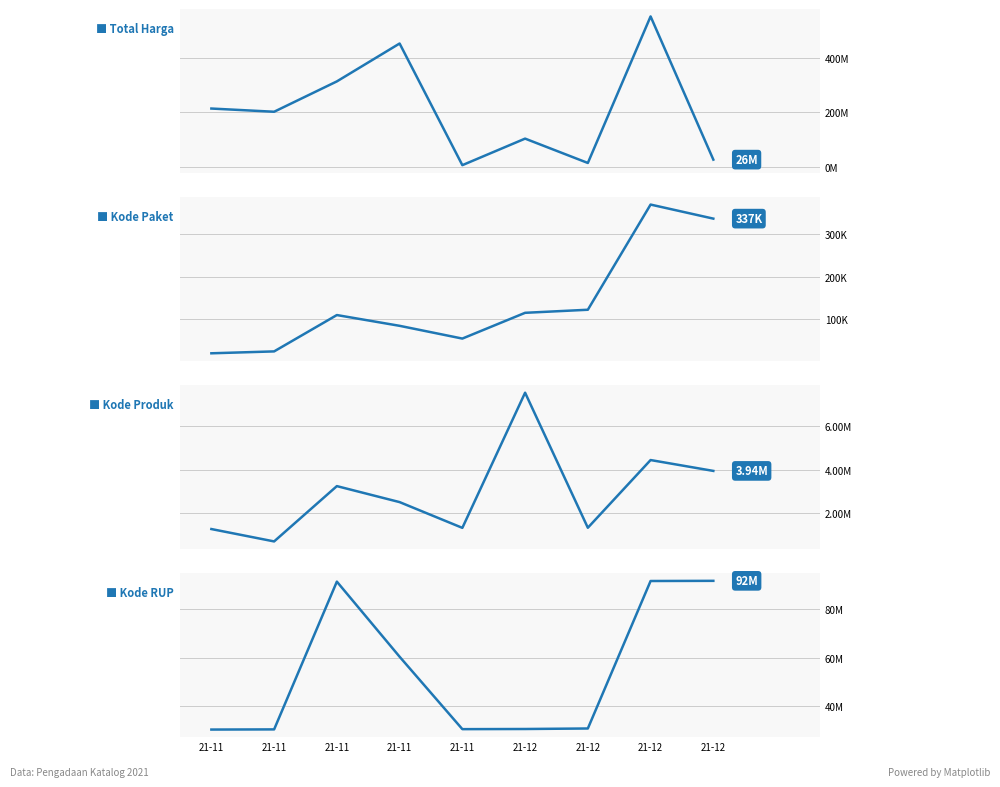

How many interior local valleys does the Kode RUP series have?

1